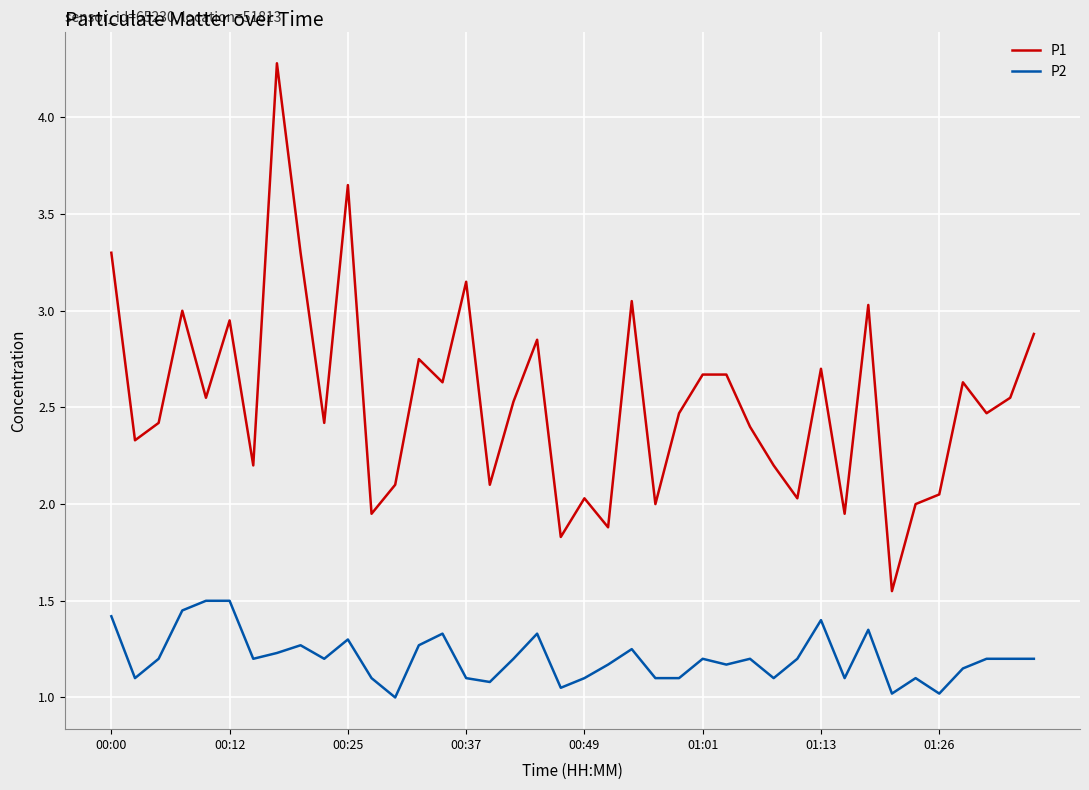

What is the smallest value displayed?

1.0